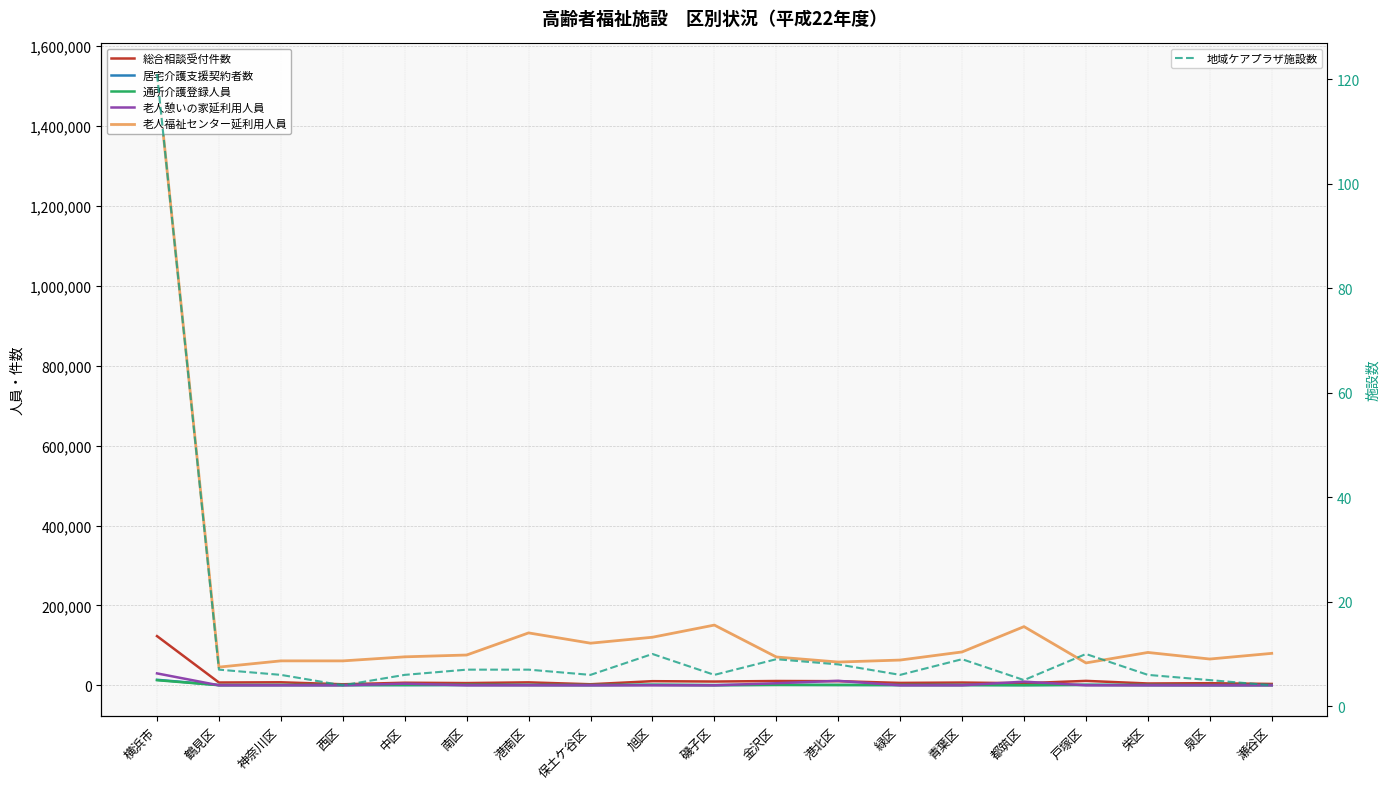

Which category has the lowest value across all series?

鶴見区